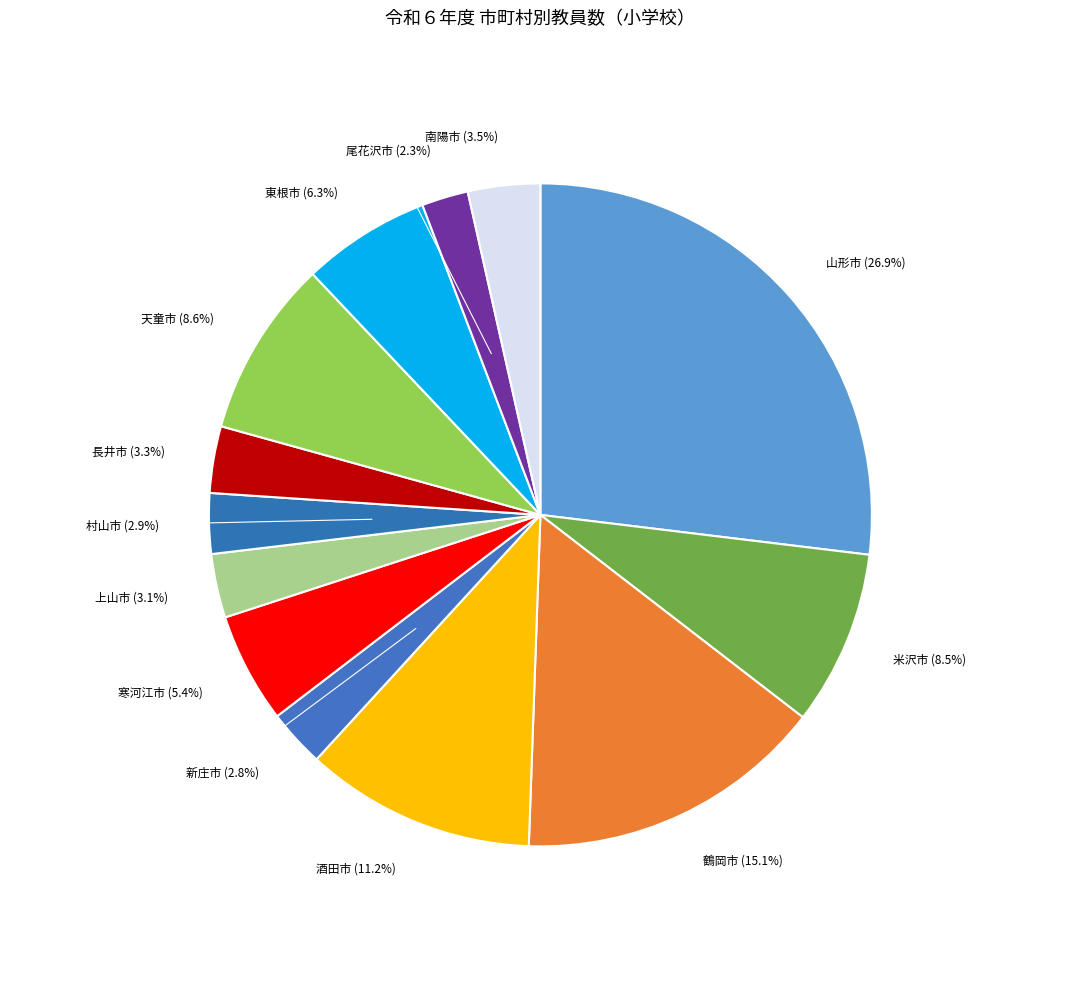

To the nearest percent, what is the average slice percentage?

8%